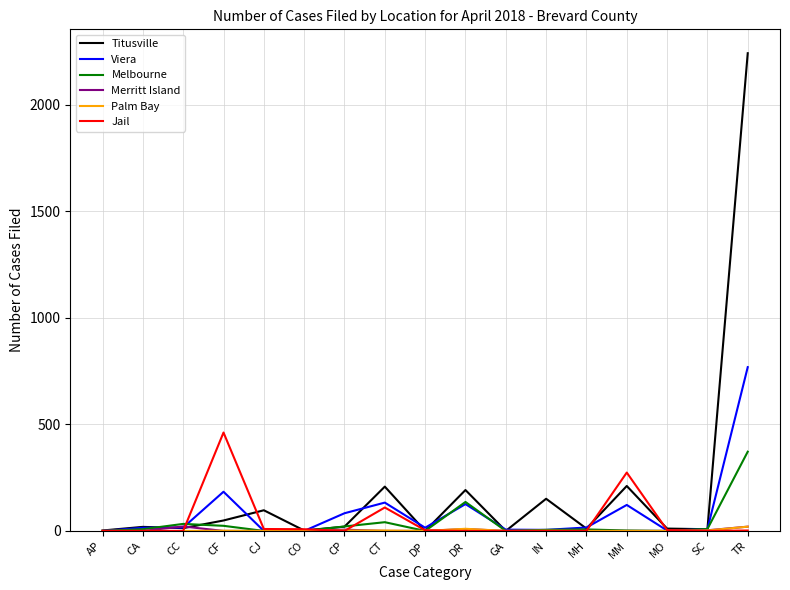

Which series has the largest range (max minus min)?

Titusville